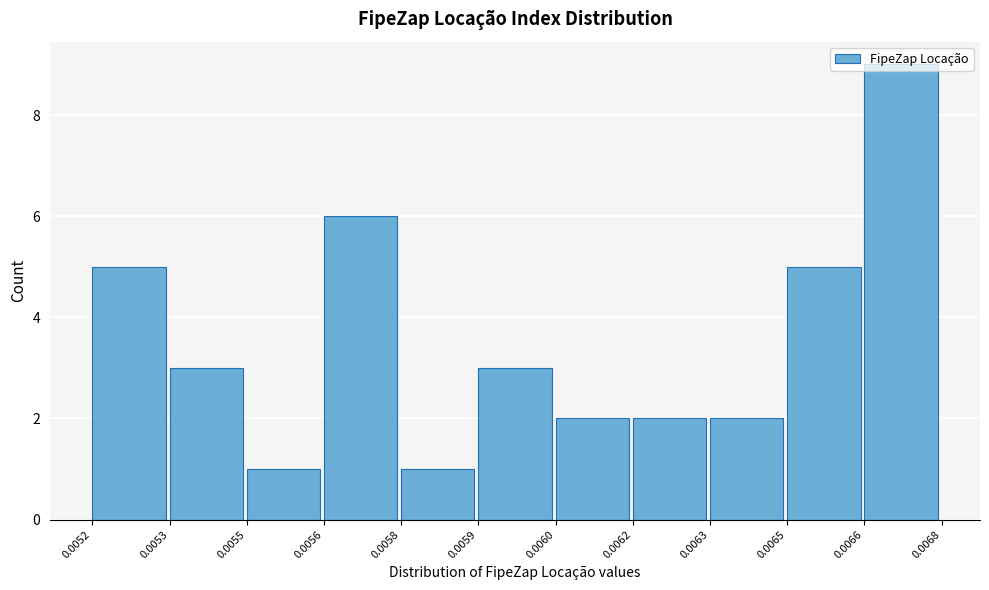

Which has a higher value, 0.0062 or 0.0056?

0.0056